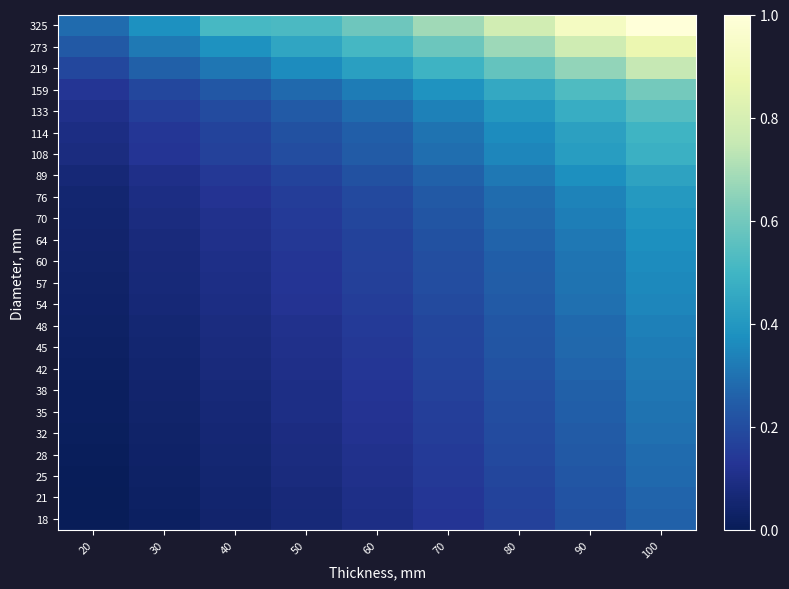

At which category does the chart reach its minimum across all series?

20